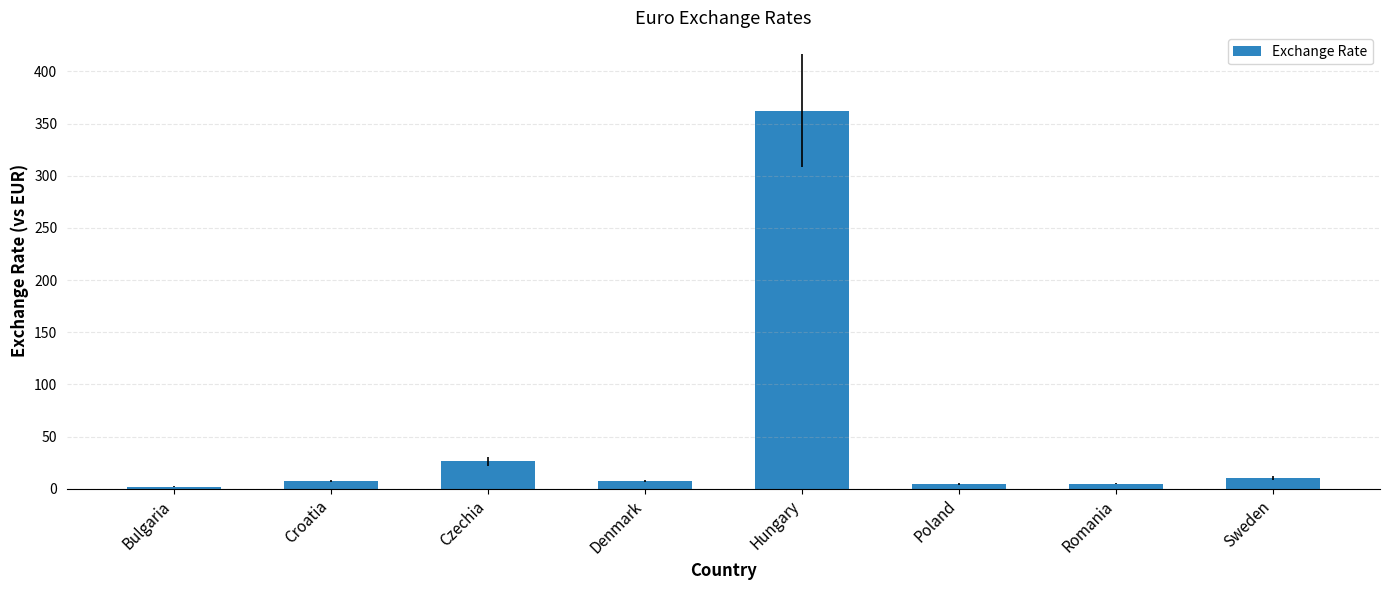

The value at Denmark is 7.4. True or false?

True